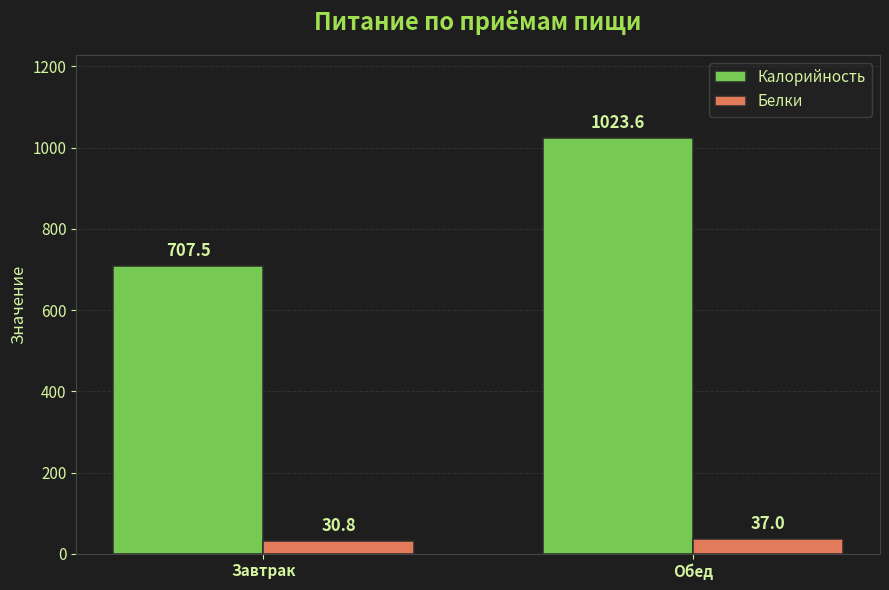

What is the minimum value for Белки?

30.8